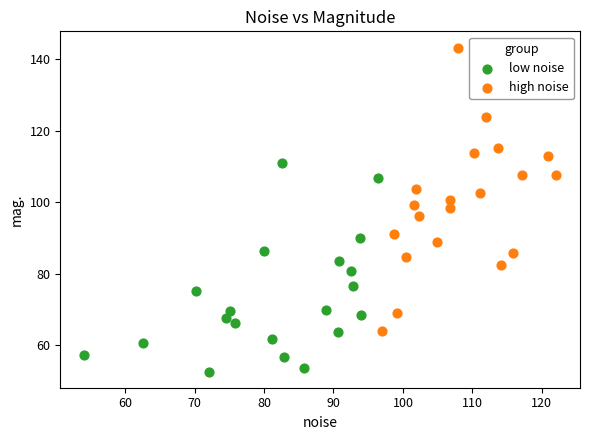

What are all the series names shown in the legend?

low noise, high noise